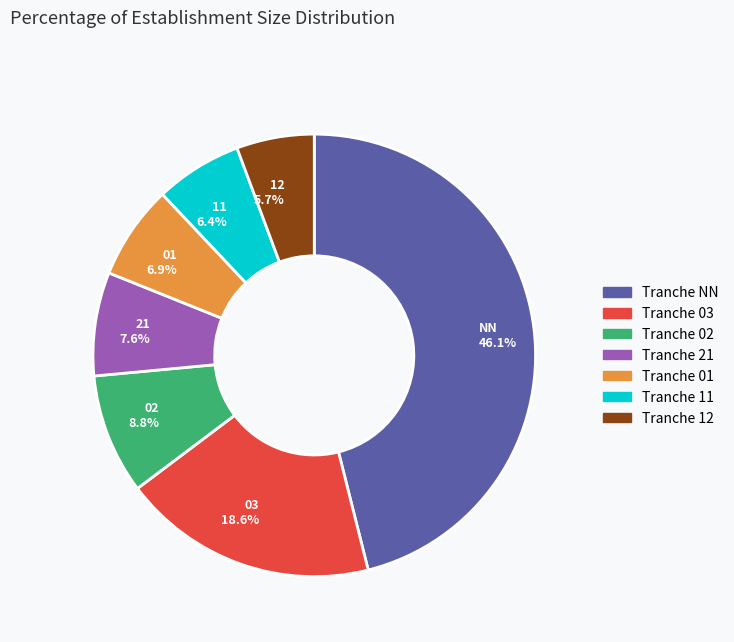

What portion of the pie excludes NN?

53.9%